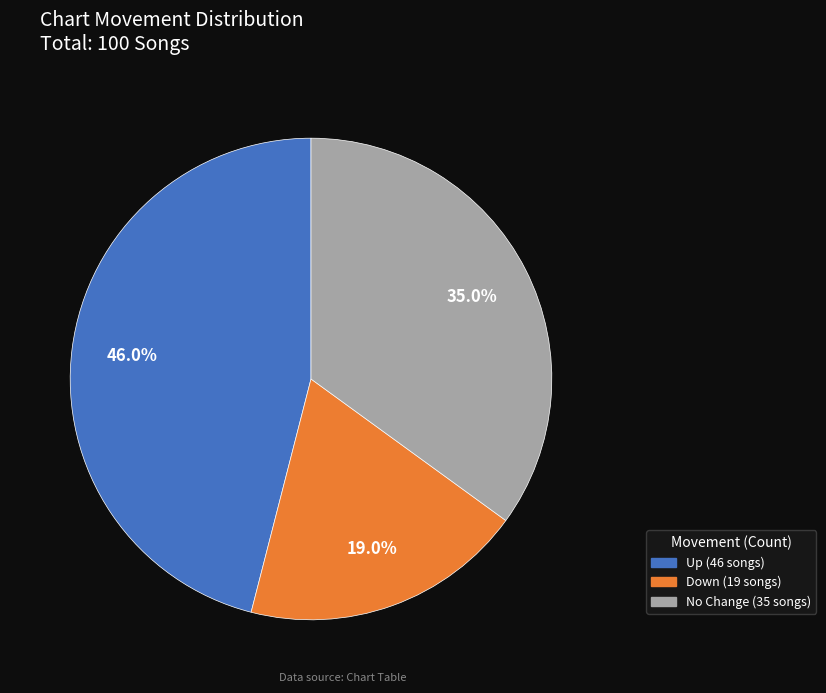

Is there a majority slice in this chart?

No